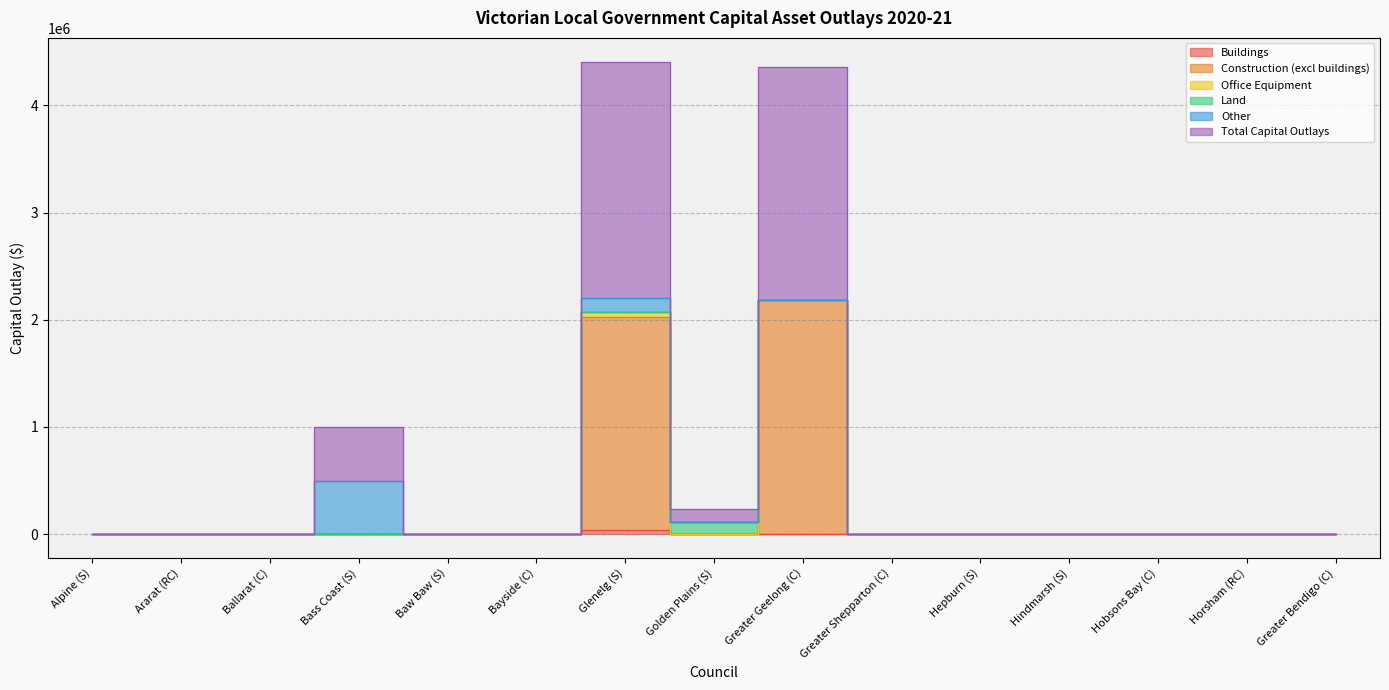

True or false: Buildings and Construction (excl buildings) intersect in this chart.

False